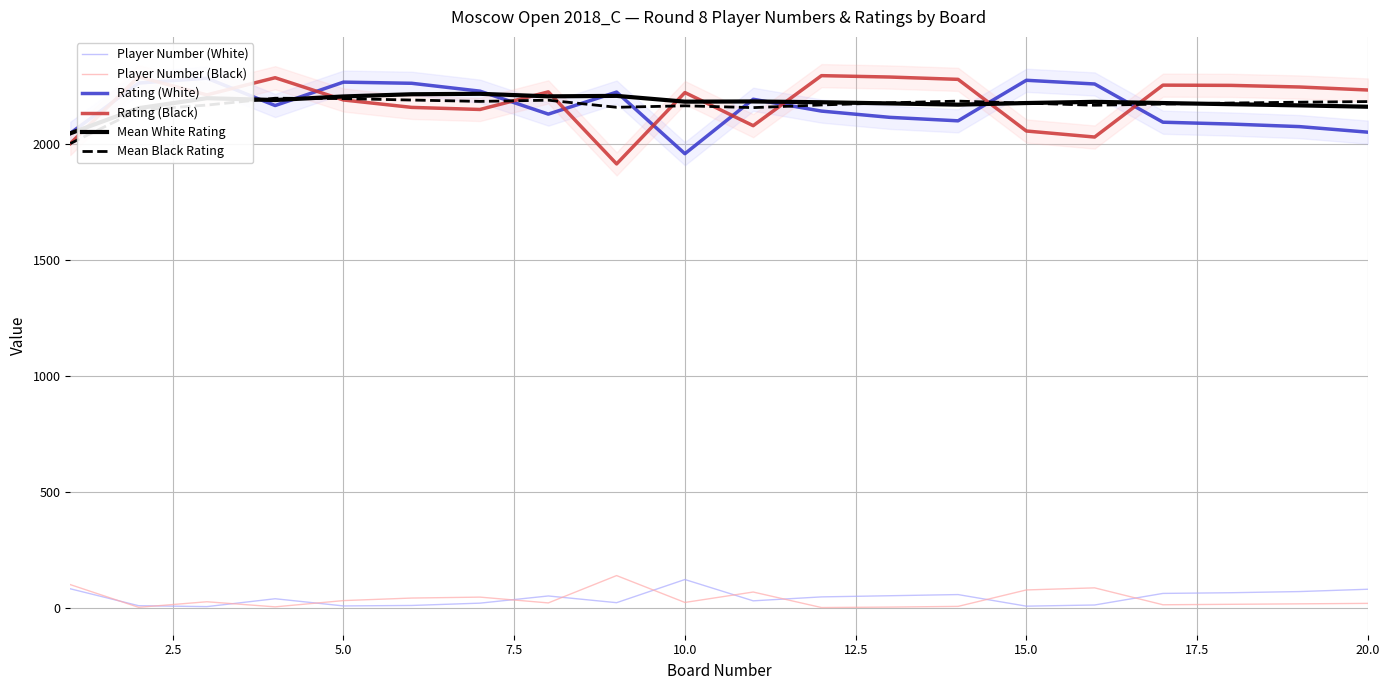

Reading left to right, what are all the values shown in this chart?

Player Number (White): 82.0	9.0	5.0	39.0	8.0	10.0	20.0	51.0	22.0	122.0	30.0	47.0	52.0	57.0	7.0	12.0	62.0	65.0	70.0	80.0
Player Number (Black): 100.0	2.0	26.0	4.0	31.0	42.0	46.0	21.0	139.0	23.0	68.0	1.0	3.0	6.0	77.0	86.0	13.0	15.0	17.0	19.0
Rating (White): 2048.0	2265.0	2286.0	2168.0	2269.0	2264.0	2230.0	2131.0	2226.0	1960.0	2195.0	2144.0	2117.0	2102.0	2277.0	2261.0	2096.0	2088.0	2077.0	2053.0
Rating (Black): 2004.0	2292.0	2214.0	2288.0	2192.0	2160.0	2151.0	2227.0	1916.0	2224.0	2081.0	2297.0	2291.0	2281.0	2058.0	2032.0	2256.0	2255.0	2248.0	2235.0
Mean White Rating: 2048.0	2156.5	2199.7	2191.8	2207.2	2216.7	2218.6	2207.6	2209.7	2184.7	2185.6	2182.2	2177.2	2171.8	2178.8	2183.9	2178.8	2173.7	2168.6	2162.8
Mean Black Rating: 2004.0	2148.0	2170.0	2199.5	2198.0	2191.7	2185.9	2191.0	2160.4	2166.8	2159.0	2170.5	2179.8	2187.0	2178.4	2169.2	2174.4	2178.8	2182.5	2185.1